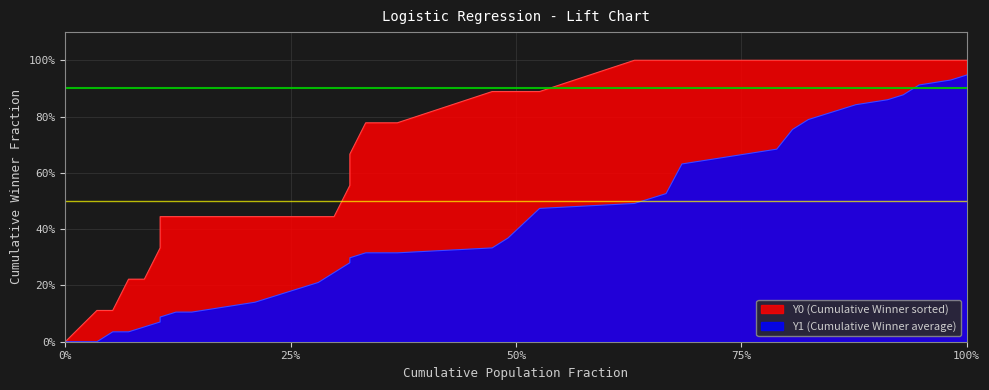

What are all the series names shown in the legend?

Y0 (Cumulative Winner sorted), Y1 (Cumulative Winner average)